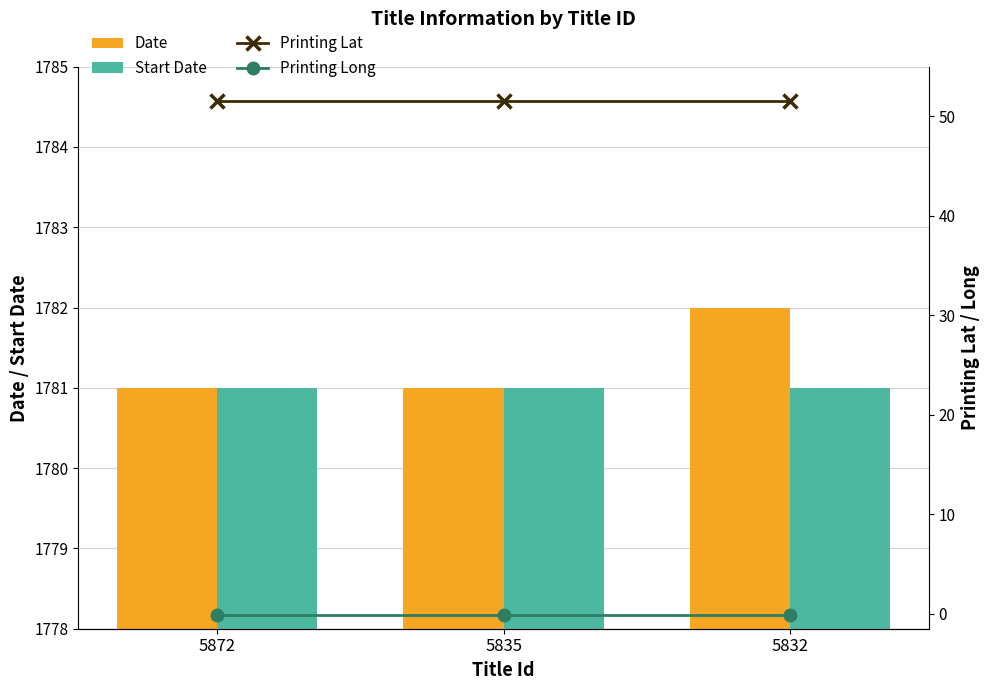

At 5872, list the series in order from smallest to largest.

Printing Long, Printing Lat, Date, Start Date